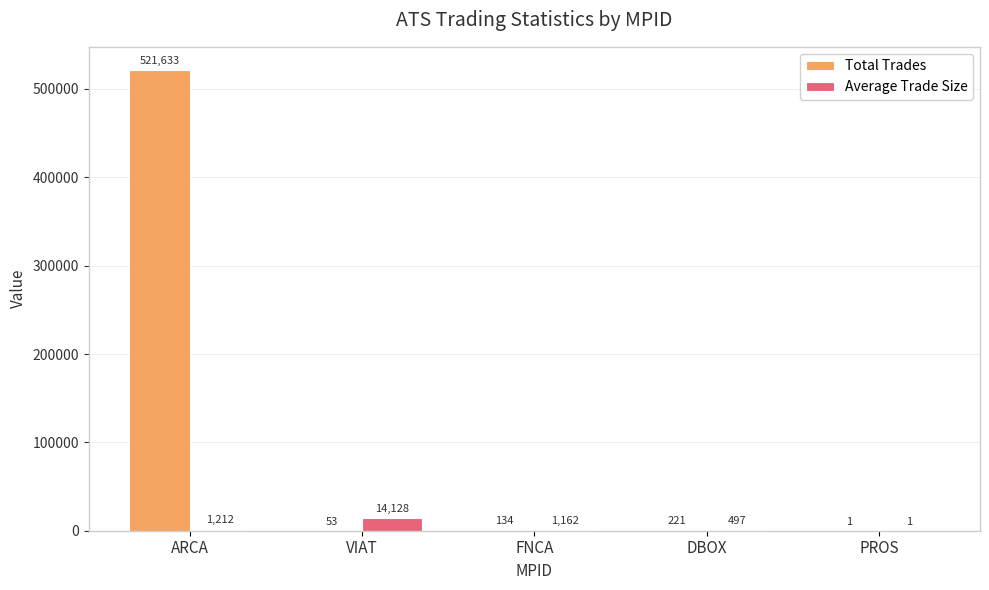

Read the Average Trade Size value at DBOX, to the nearest 10.

500